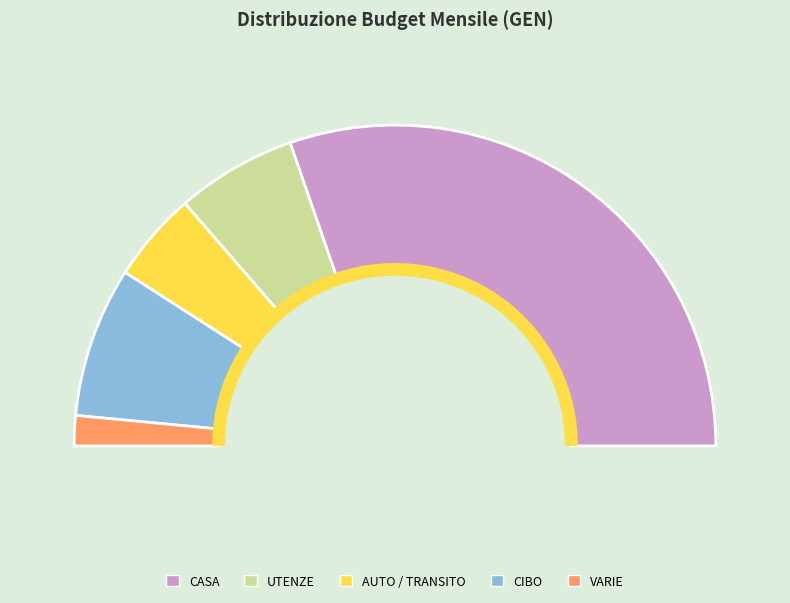

The UTENZE slice represents 24% of the pie. True or false?

False